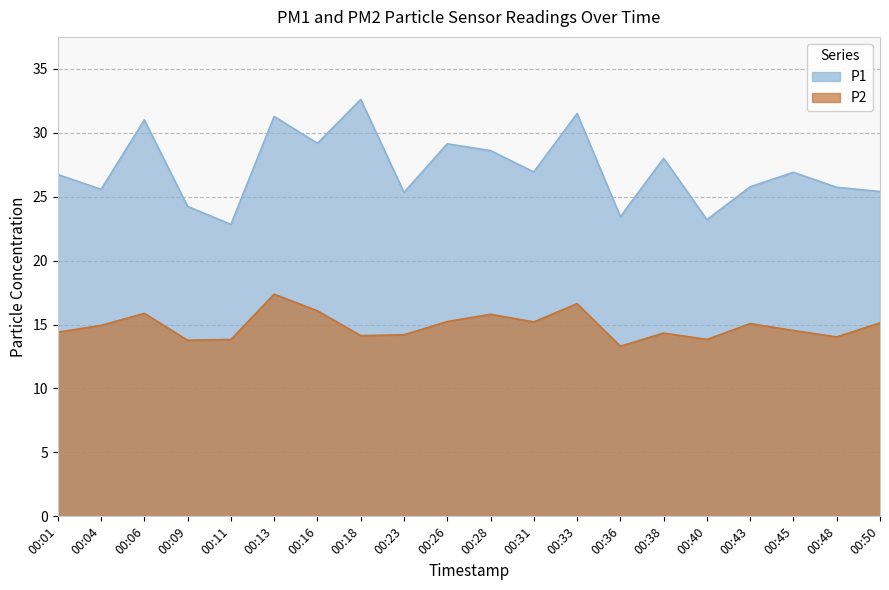

True or false: P2 has a value of 13.8 at 00:40.

True